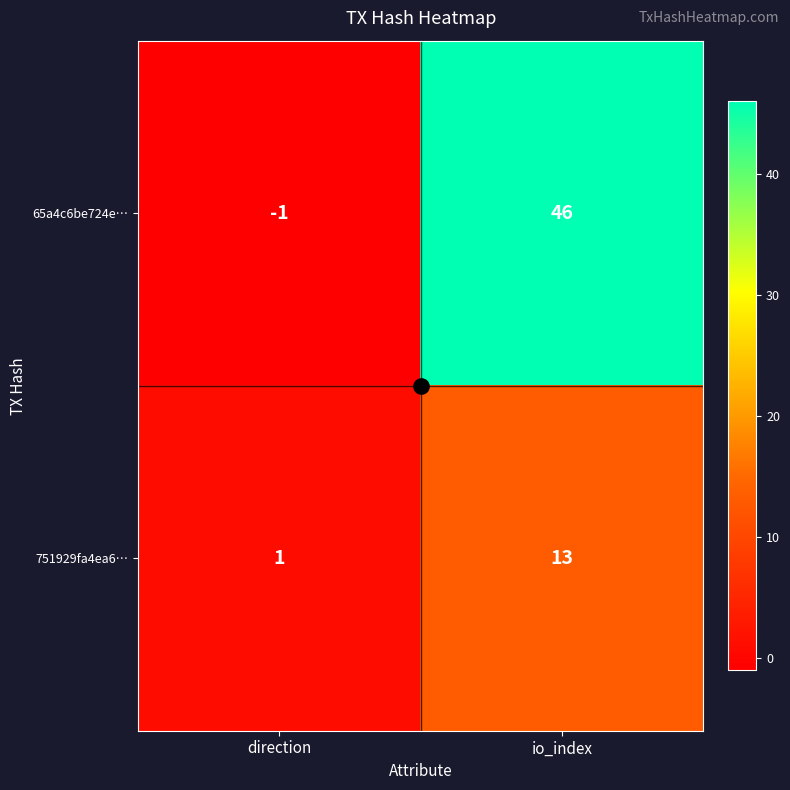

The value of 751929fa4ea6… at direction is 1. True or false?

True